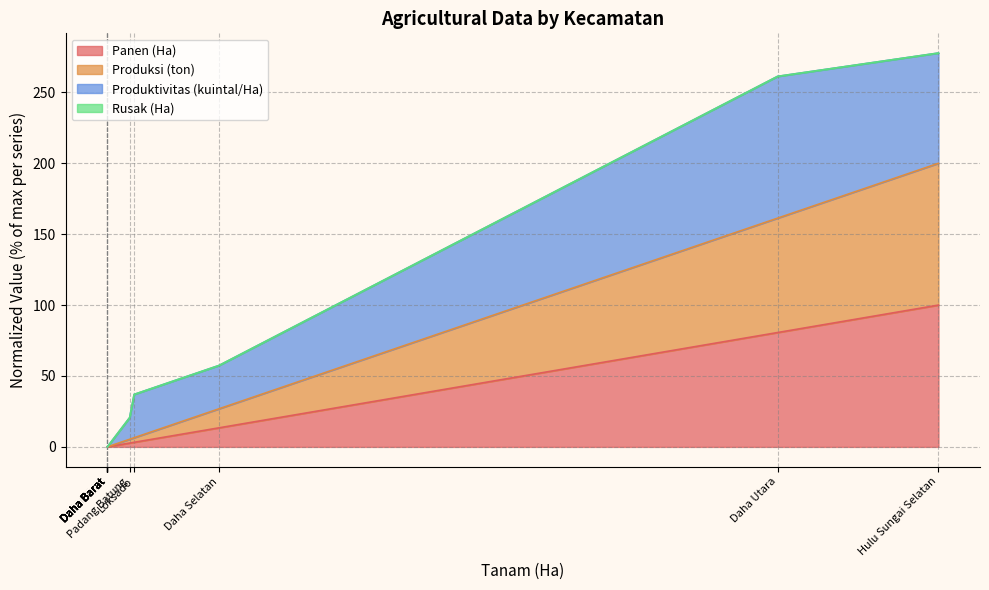

True or false: Panen (Ha) has a value of 161.3 at Daha Utara.

True